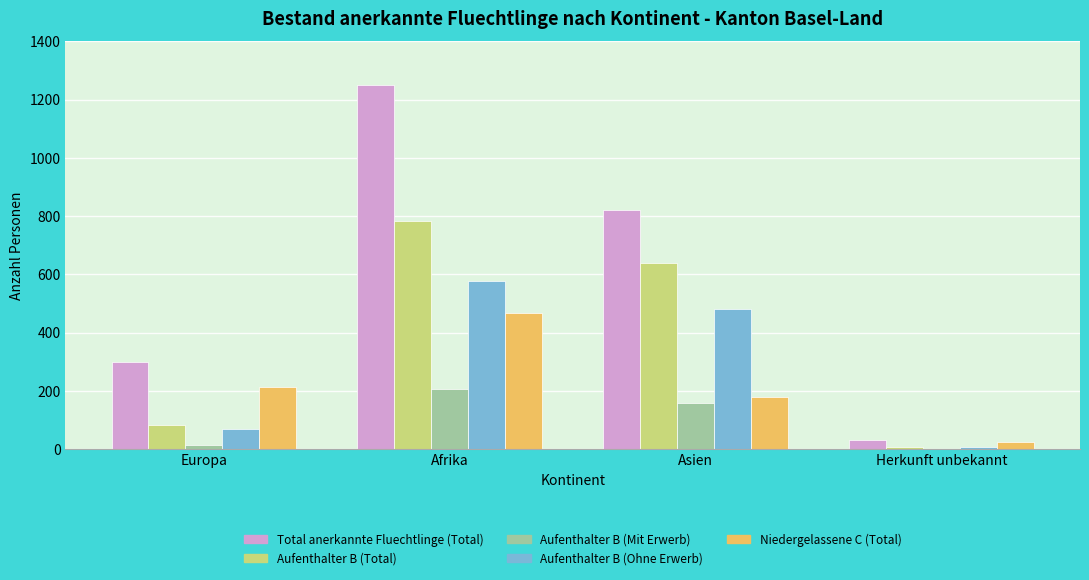

What is the difference between the Niedergelassene C (Total) values at Europa and Asien?

34